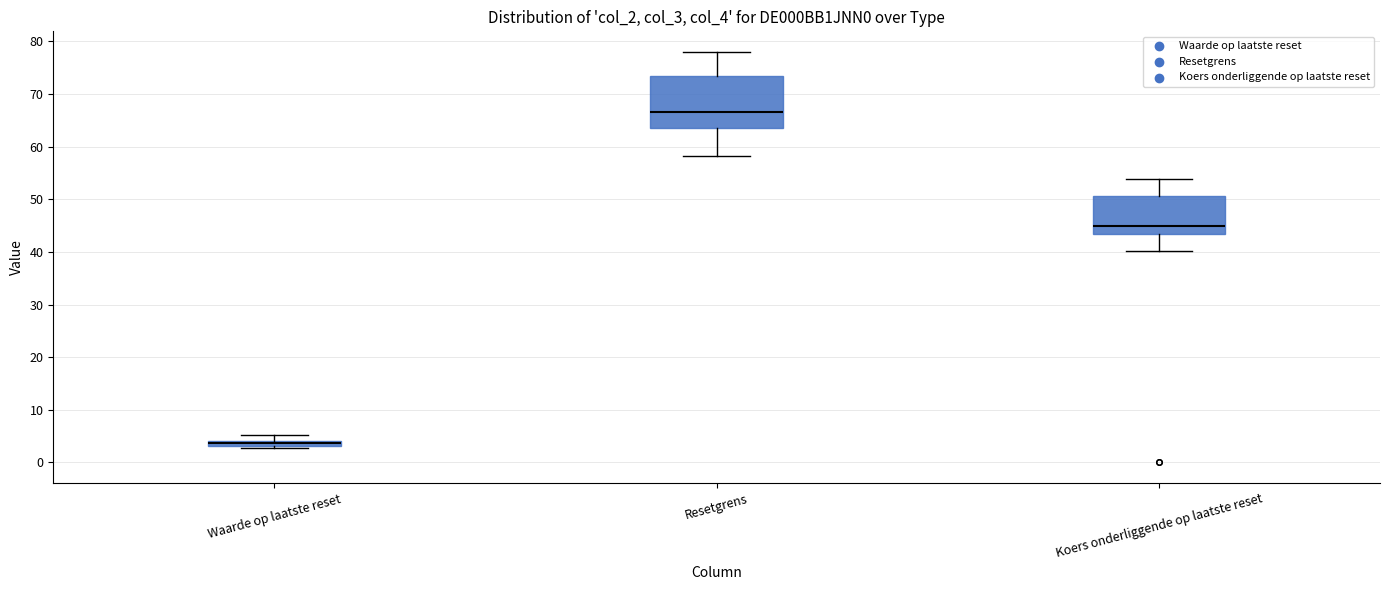

Comparing the boxes themselves (not the whiskers), which one is the tallest?

Resetgrens